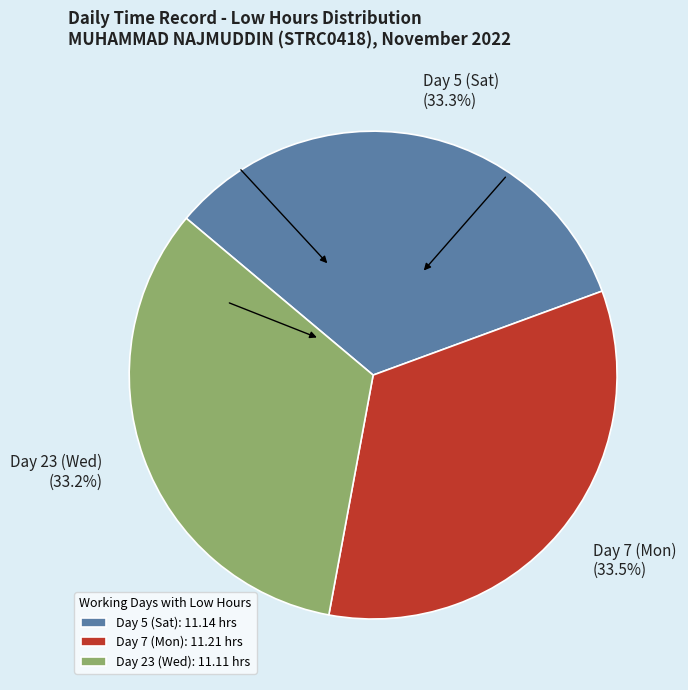

Approximately how many times larger is the value at Day 23 (Wed) compared to Day 5 (Sat)?

1.0